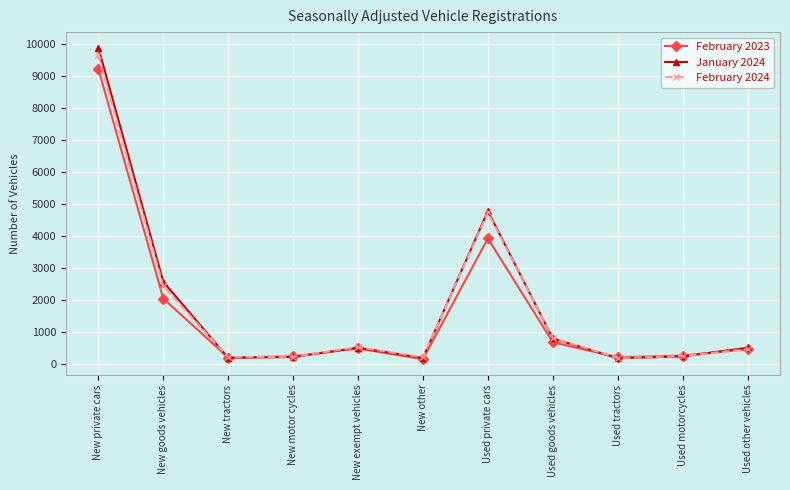

At which label does January 2024 first exceed 502?

New private cars